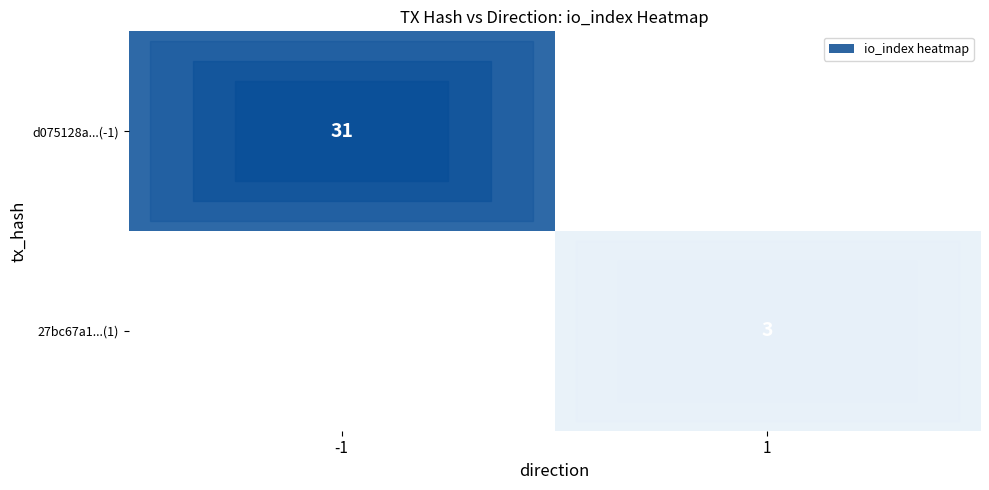

The 27bc67a1...(1) series shows 3 at 1. True or false?

True